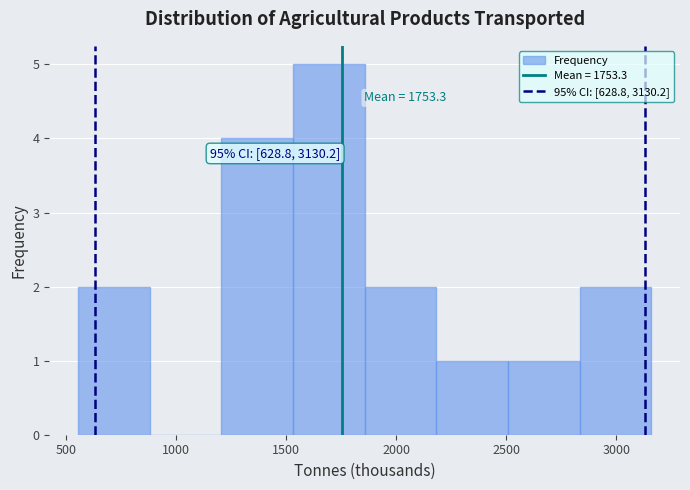

Over which range of the x-axis is the bar tallest?

1550 to 1850